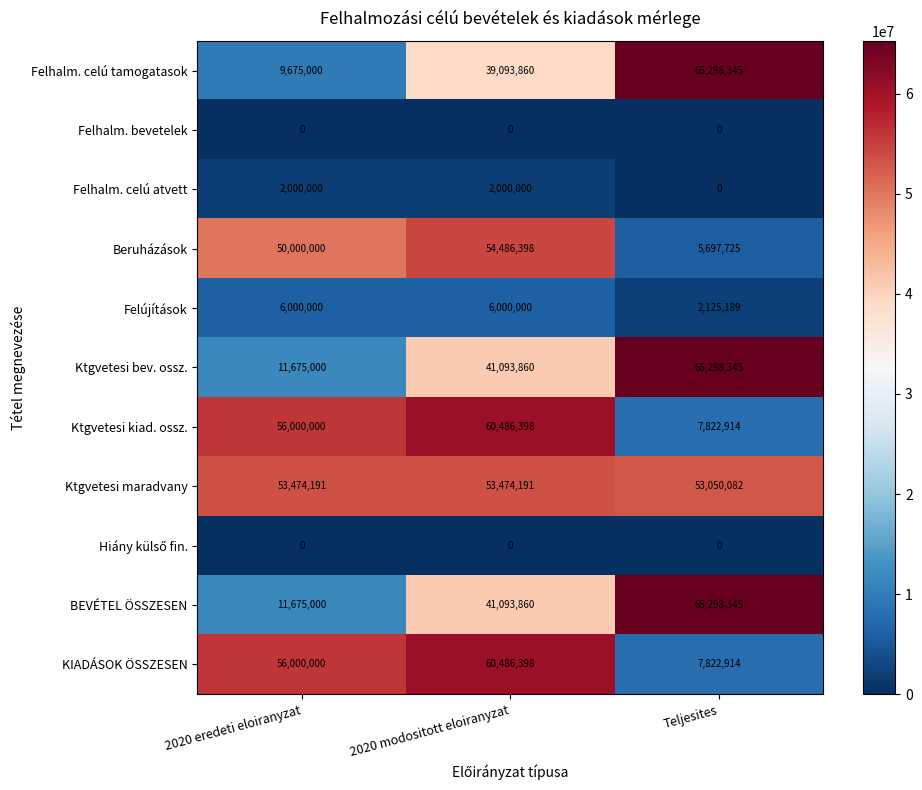

What is the sum of the KIADÁSOK ÖSSZESEN values at 2020 modositott eloiranyzat and 2020 eredeti eloiranyzat?

116486398